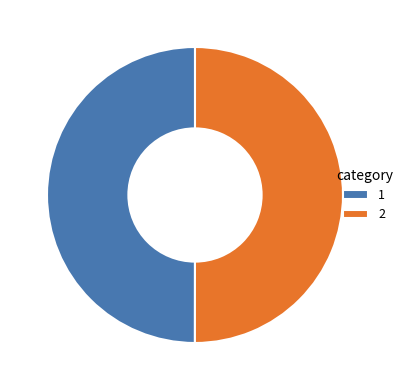

Do 2 and 1 together represent more than half of the pie?

Yes